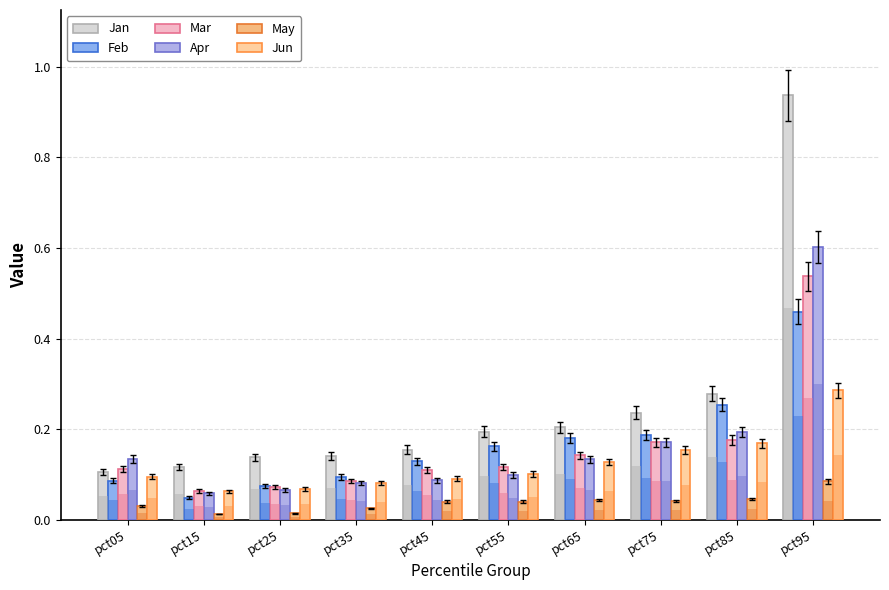

Rank the series by their maximum value, from lowest to highest.

May, Jun, Feb, Mar, Apr, Jan